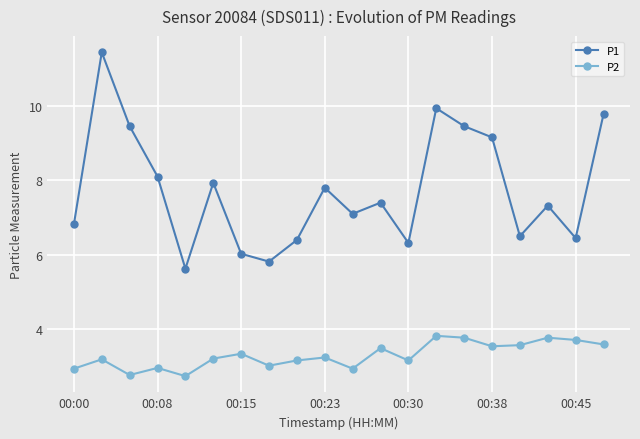

How many interior local valleys does the P1 series have?

6